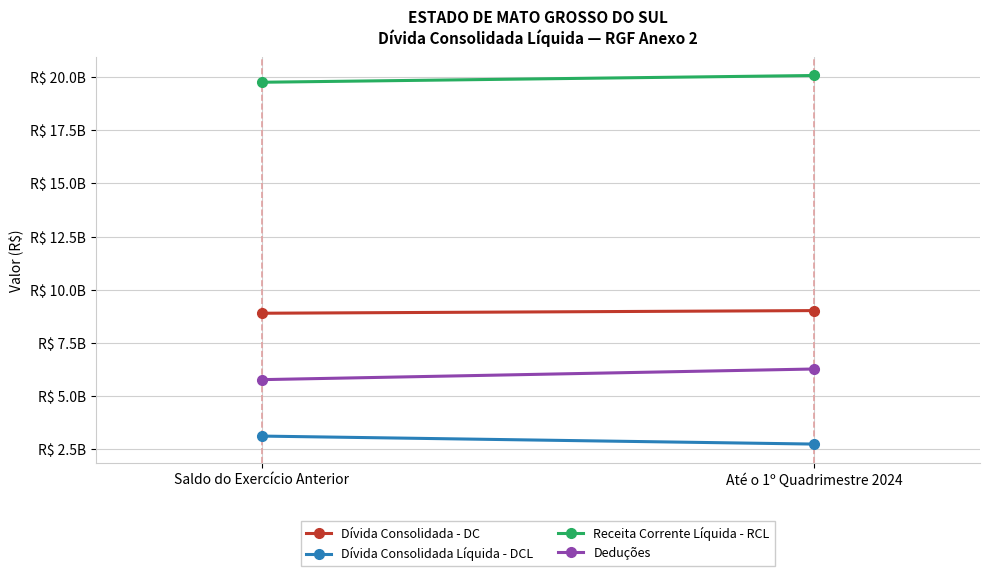

What is the difference between the highest and lowest values at Até o 1º Quadrimestre 2024?

17328870767.5